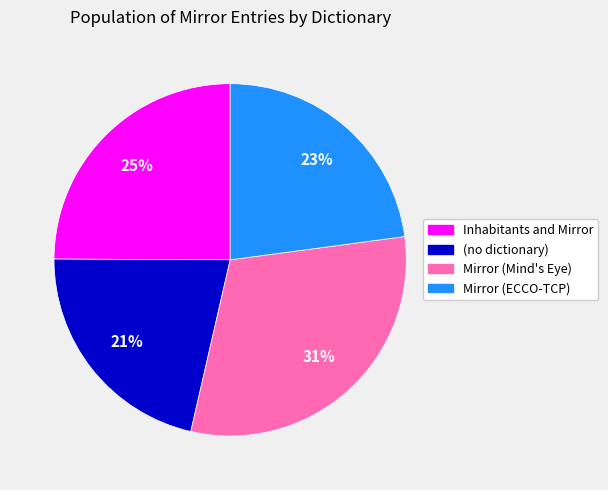

Does Inhabitants and Mirror account for over 50% of the chart?

No